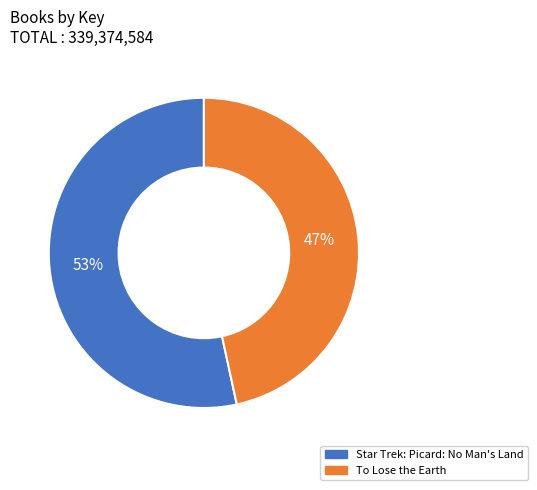

Which has a higher value, To Lose the Earth or Star Trek: Picard: No Man's Land?

Star Trek: Picard: No Man's Land